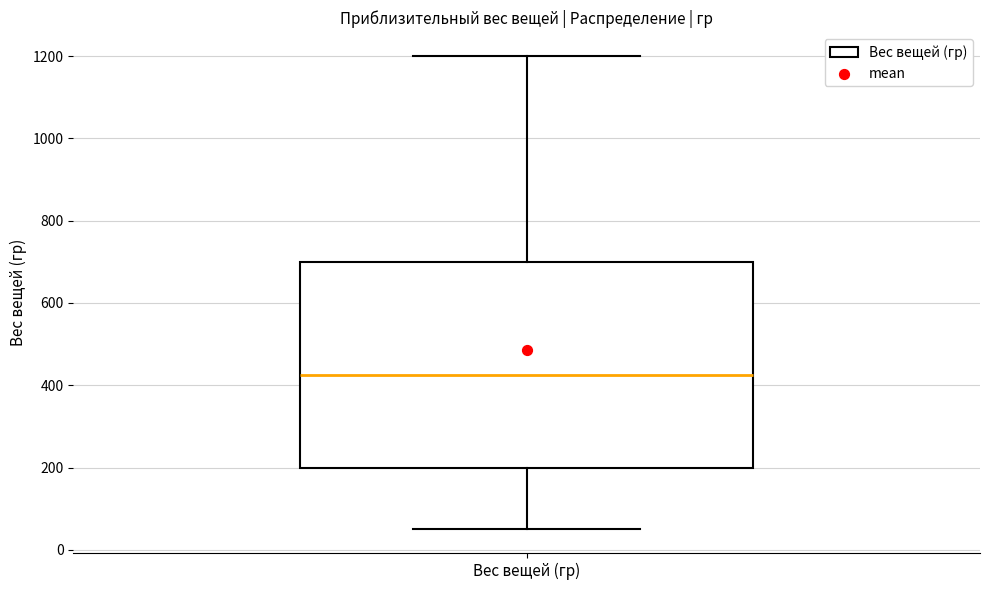

Transcribe this box plot: give where the median line is, the range the box spans, and where the two whiskers end, as read against the y-axis. The values are not printed on the chart, so give them approximately, as read against the axis.

median 420, box 200 to 700, whiskers 60 to 1200